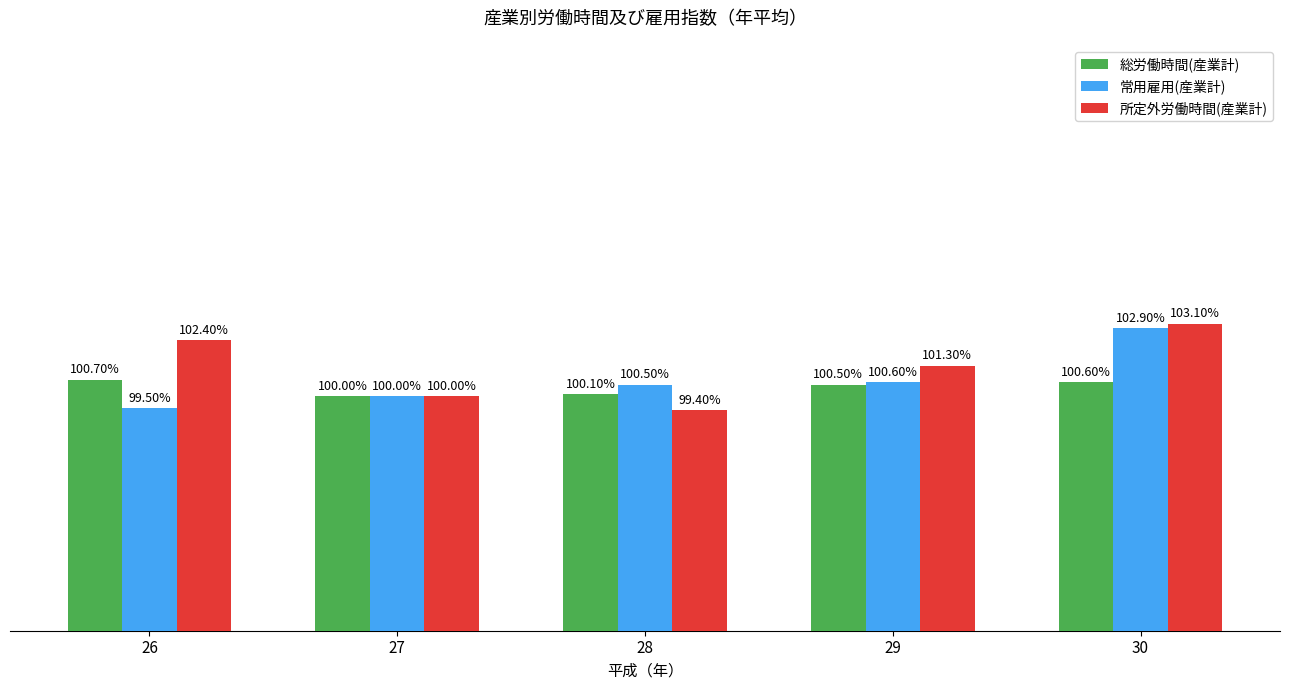

Rank the series by their maximum value, from highest to lowest.

所定外労働時間(産業計), 常用雇用(産業計), 総労働時間(産業計)